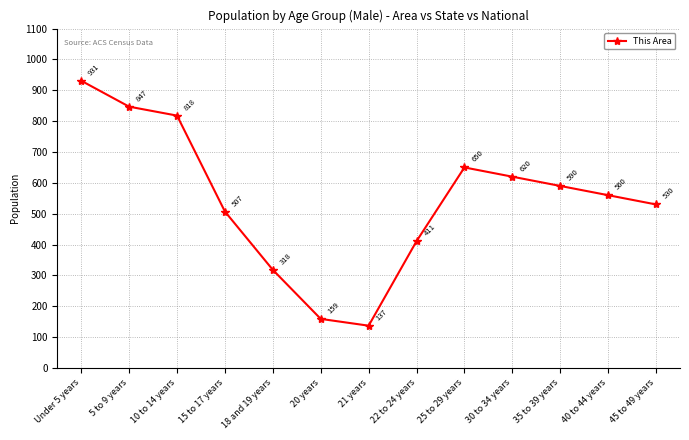

What is the sum of the values at 40 to 44 years and 30 to 34 years?

1180